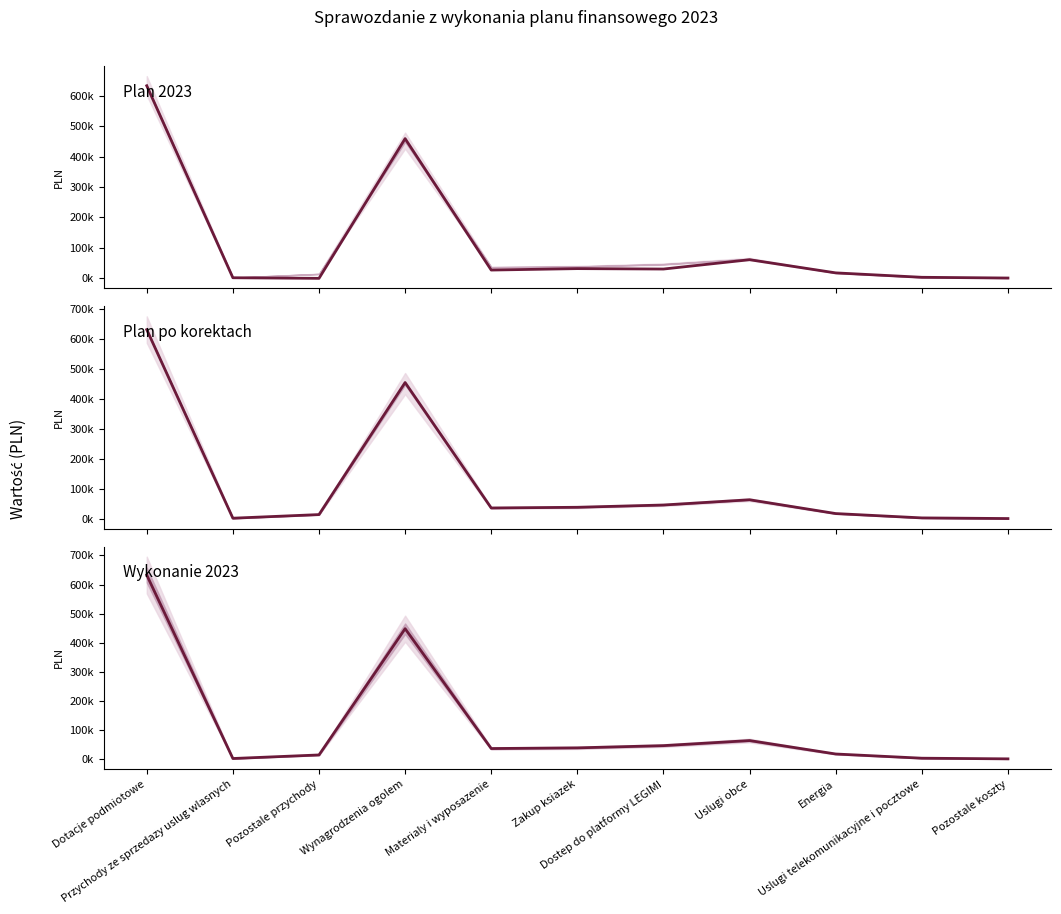

Rank the series at Przychody ze sprzedazy uslug wlasnych from lowest to highest value.

Plan 2023, Wykonanie 2023, Plan po korektach